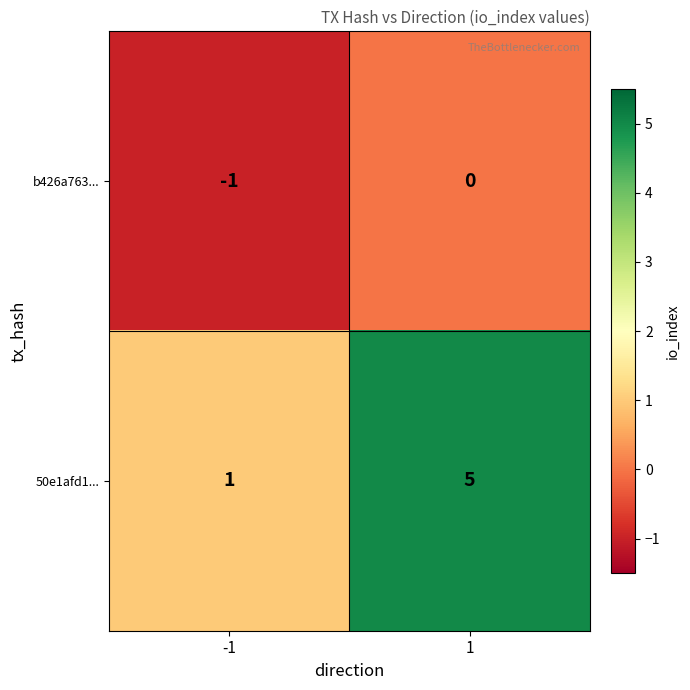

What is the average value of the 50e1afd1... series?

3